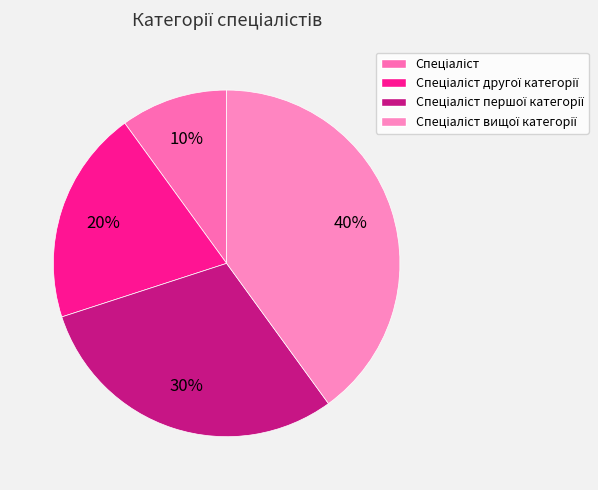

True or false: Спеціаліст другої категорії accounts for 13% of the total.

False